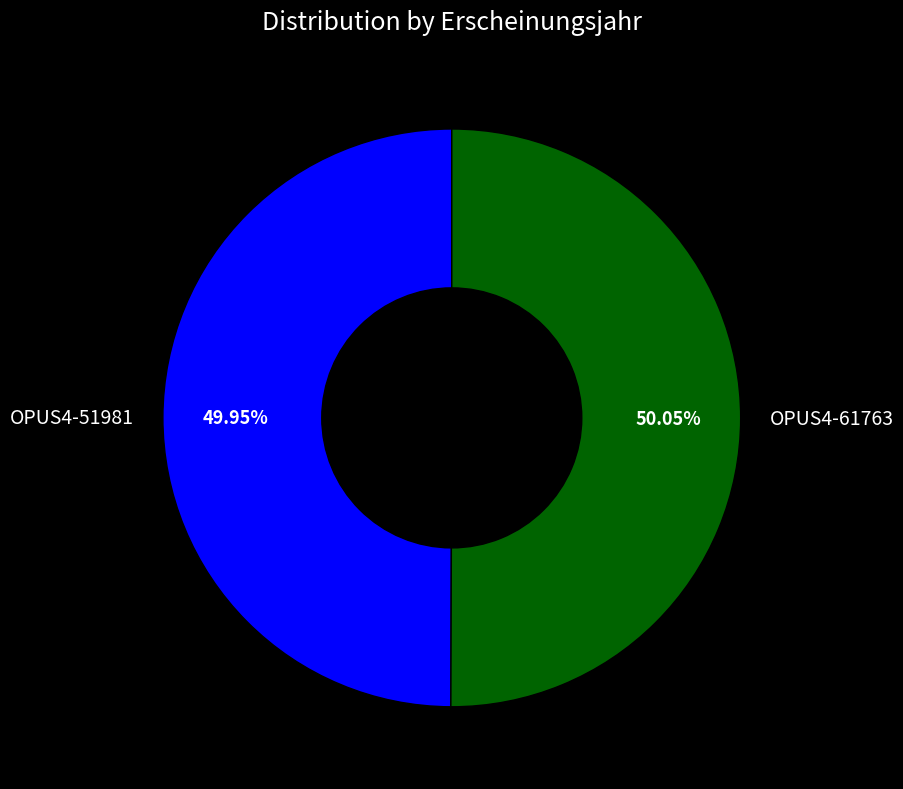

Does any single category account for the majority?

Yes